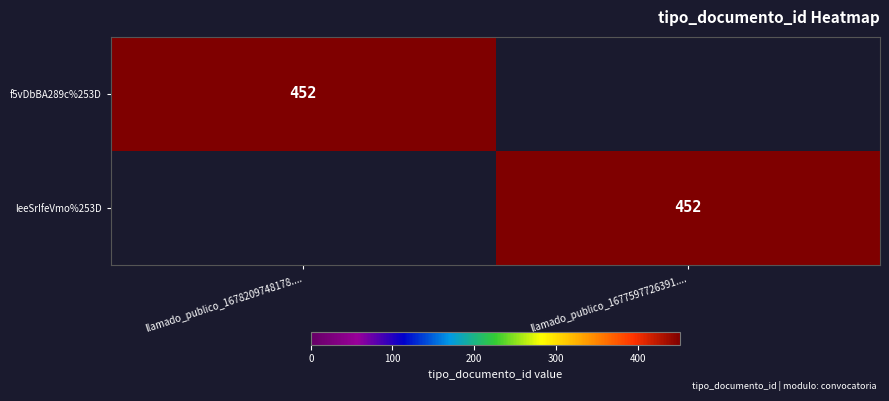

The value of f5vDbBA289c%253D at llamado_publico_1678209748178.... is 452. True or false?

True